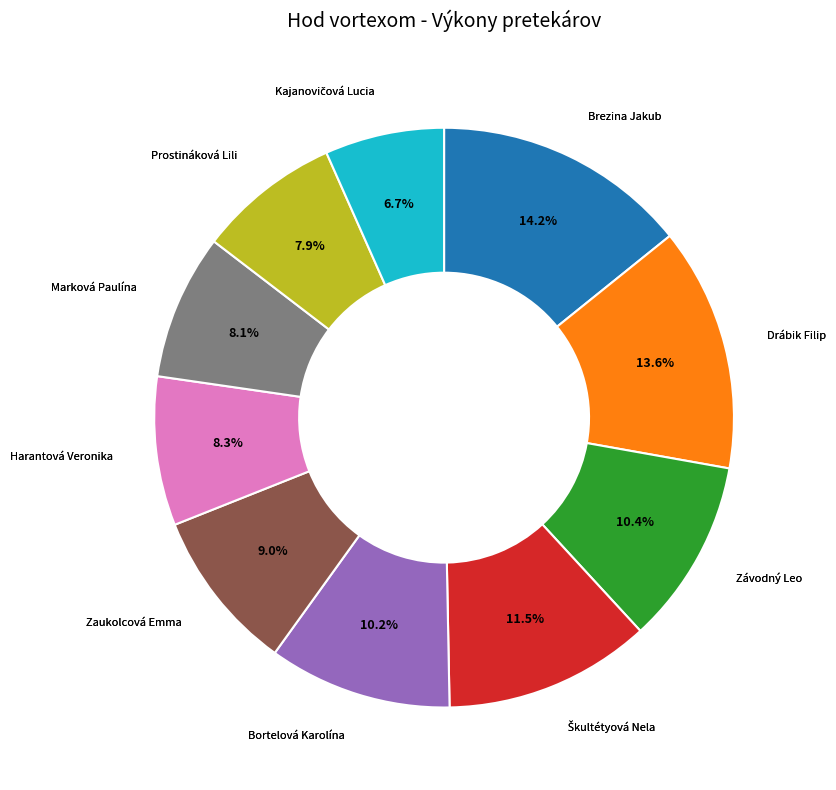

Does Marková Paulína account for over 50% of the chart?

No